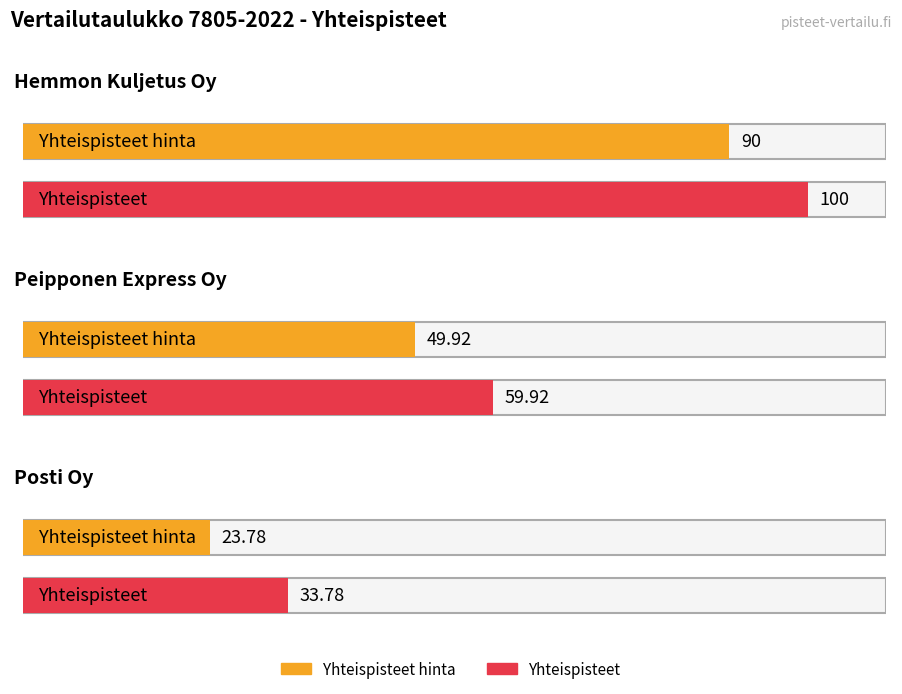

True or false: Yhteispisteet has a value of 50.5 at Posti Oy.

False